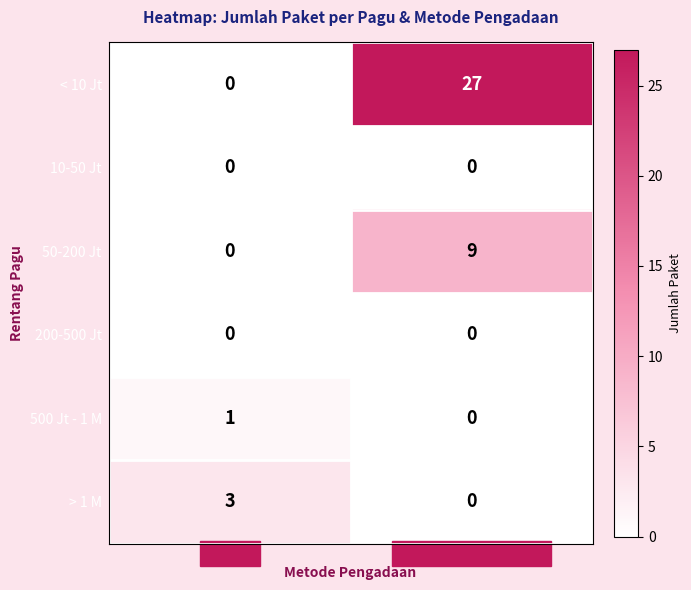

Rank the categories by > 1 M value from lowest to highest.

Pengadaan Langsung, Tender